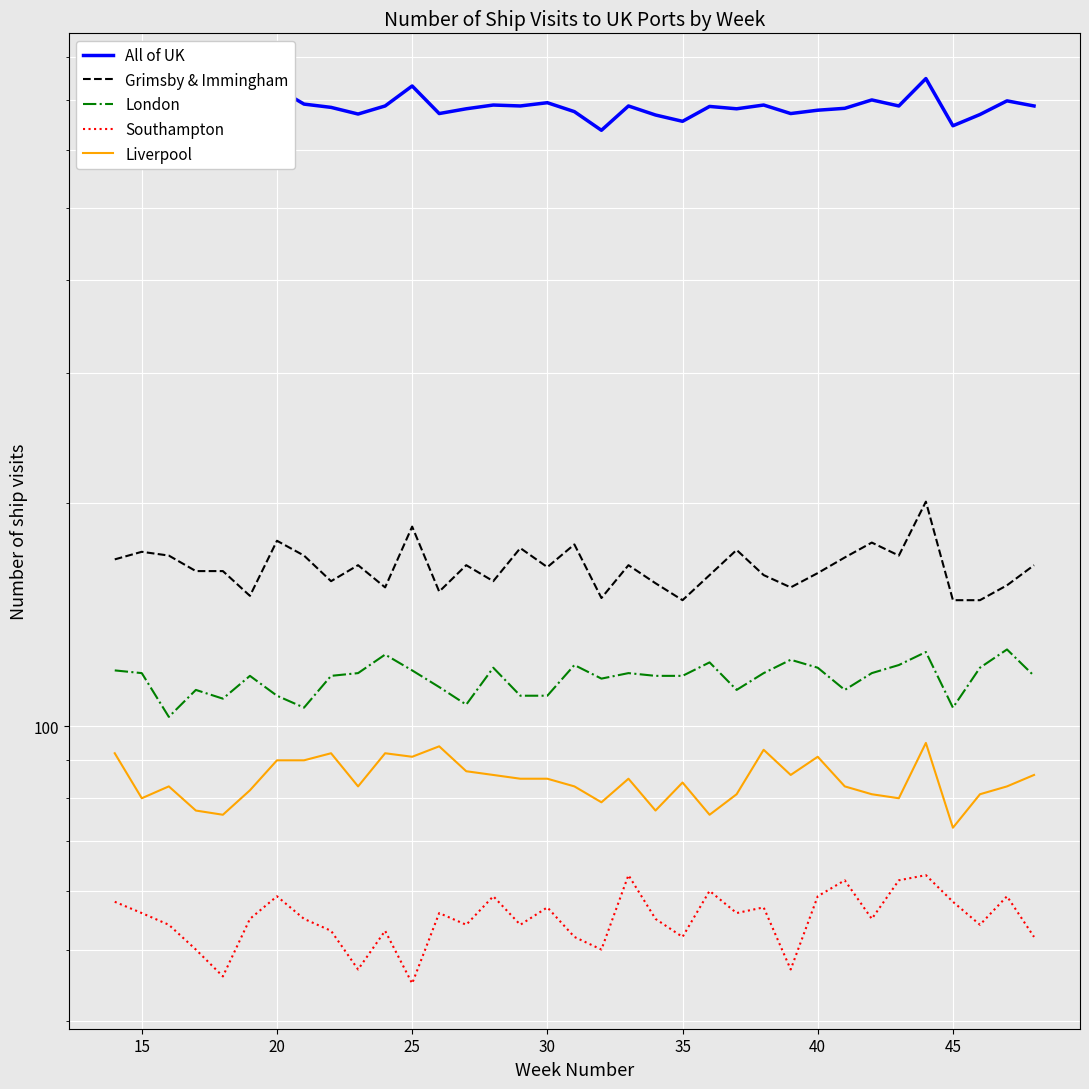

How many lines are shown in the chart?

5